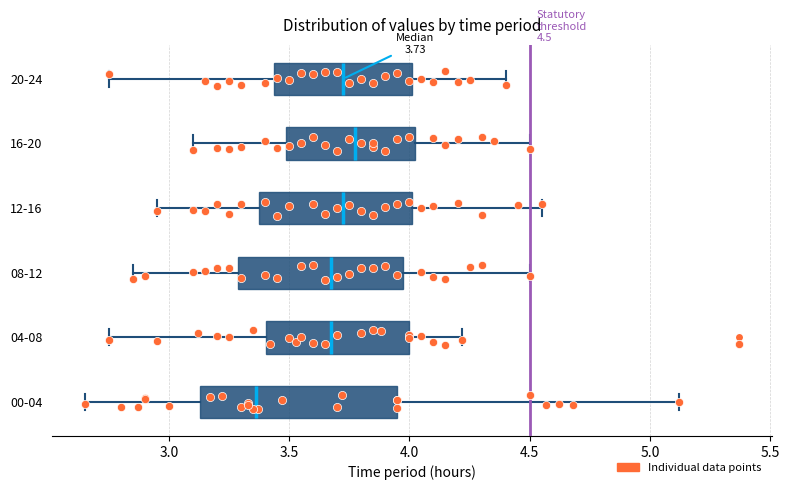

Which box is the widest, from its left edge to its right edge?

00-04